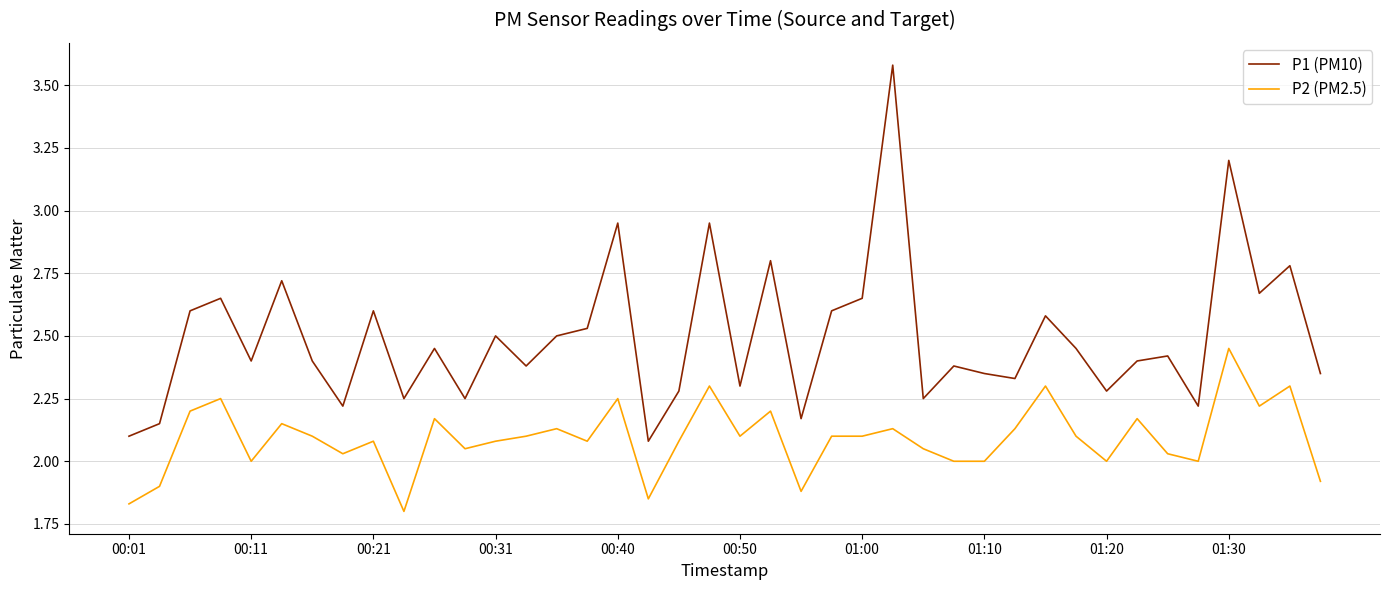

What is the difference between the maximum and minimum values in the P1 (PM10) series?

1.5